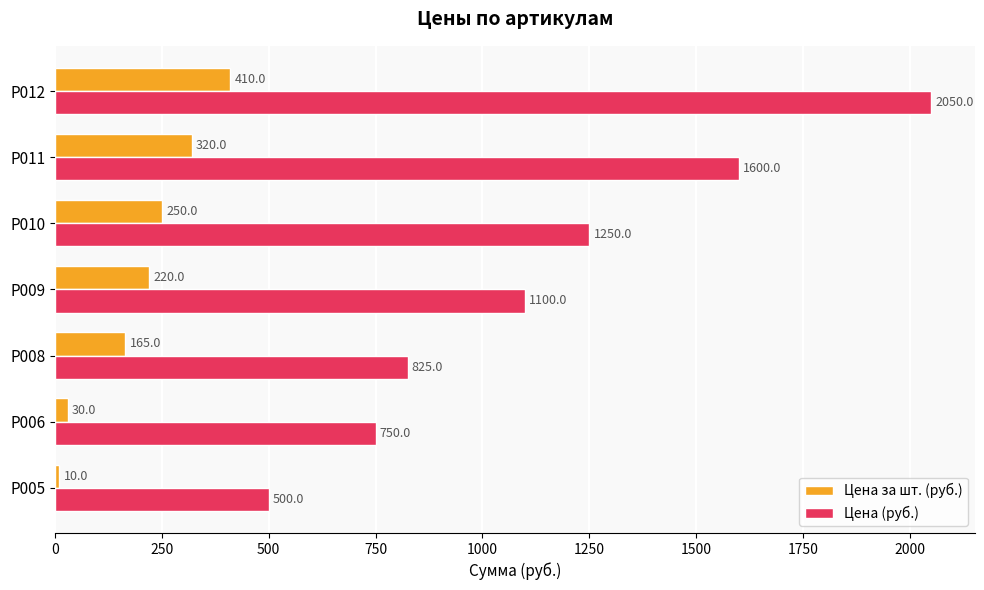

What is the sum of the Цена (руб.) values at Р006 and Р005?

1250